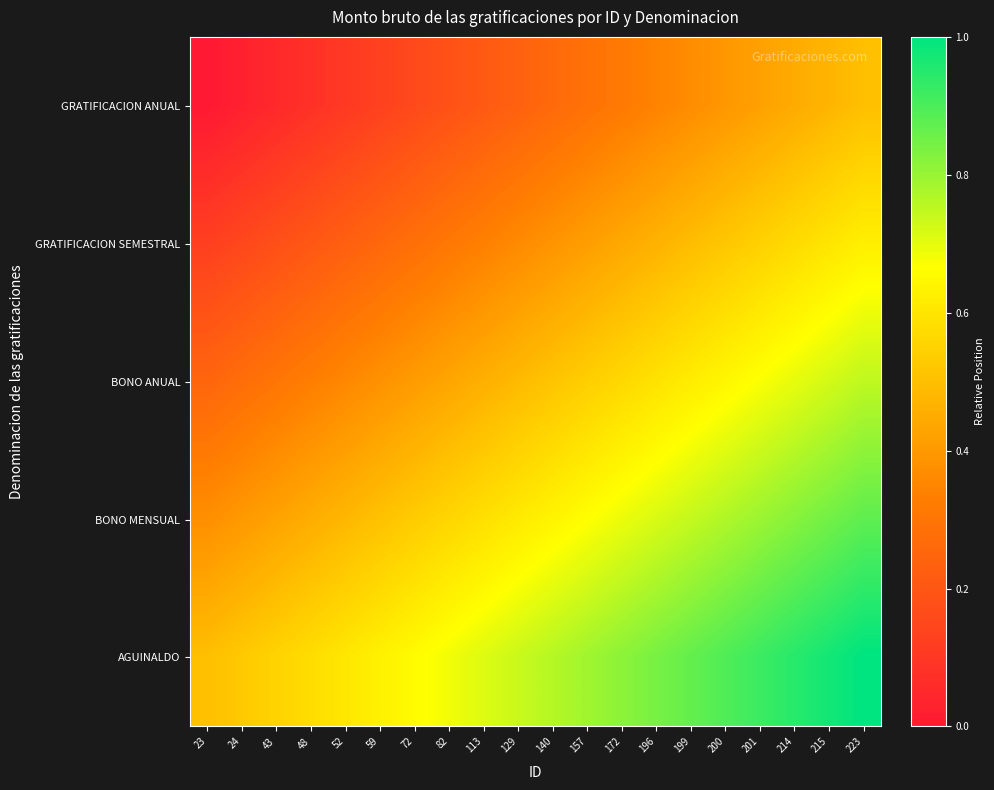

Reading left to right, what are all the values shown in this chart?

GRATIFICACION ANUAL: 23=0.0	24=0.0	43=0.1	48=0.1	52=0.1	59=0.1	72=0.2	82=0.2	113=0.2	129=0.2	140=0.3	157=0.3	172=0.3	196=0.3	199=0.4	200=0.4	201=0.4	214=0.4	215=0.5	223=0.5
GRATIFICACION SEMESTRAL: 23=0.1	24=0.2	43=0.2	48=0.2	52=0.2	59=0.3	72=0.3	82=0.3	113=0.3	129=0.4	140=0.4	157=0.4	172=0.4	196=0.5	199=0.5	200=0.5	201=0.5	214=0.6	215=0.6	223=0.6
BONO ANUAL: 23=0.2	24=0.3	43=0.3	48=0.3	52=0.4	59=0.4	72=0.4	82=0.4	113=0.5	129=0.5	140=0.5	157=0.5	172=0.6	196=0.6	199=0.6	200=0.6	201=0.7	214=0.7	215=0.7	223=0.8
BONO MENSUAL: 23=0.4	24=0.4	43=0.4	48=0.5	52=0.5	59=0.5	72=0.5	82=0.6	113=0.6	129=0.6	140=0.6	157=0.7	172=0.7	196=0.7	199=0.7	200=0.8	201=0.8	214=0.8	215=0.8	223=0.9
AGUINALDO: 23=0.5	24=0.5	43=0.6	48=0.6	52=0.6	59=0.6	72=0.7	82=0.7	113=0.7	129=0.7	140=0.8	157=0.8	172=0.8	196=0.8	199=0.9	200=0.9	201=0.9	214=0.9	215=1.0	223=1.0